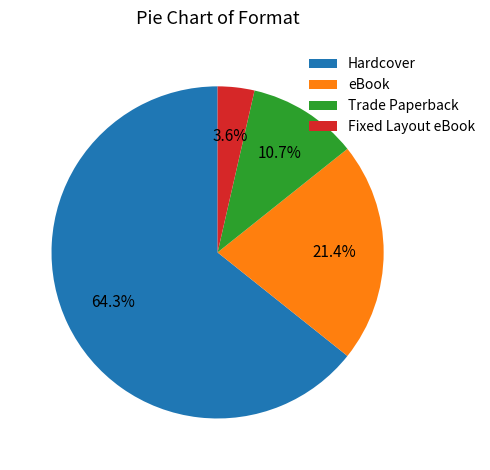

What is the ratio of the value at Trade Paperback to the value at Fixed Layout eBook?

3.0